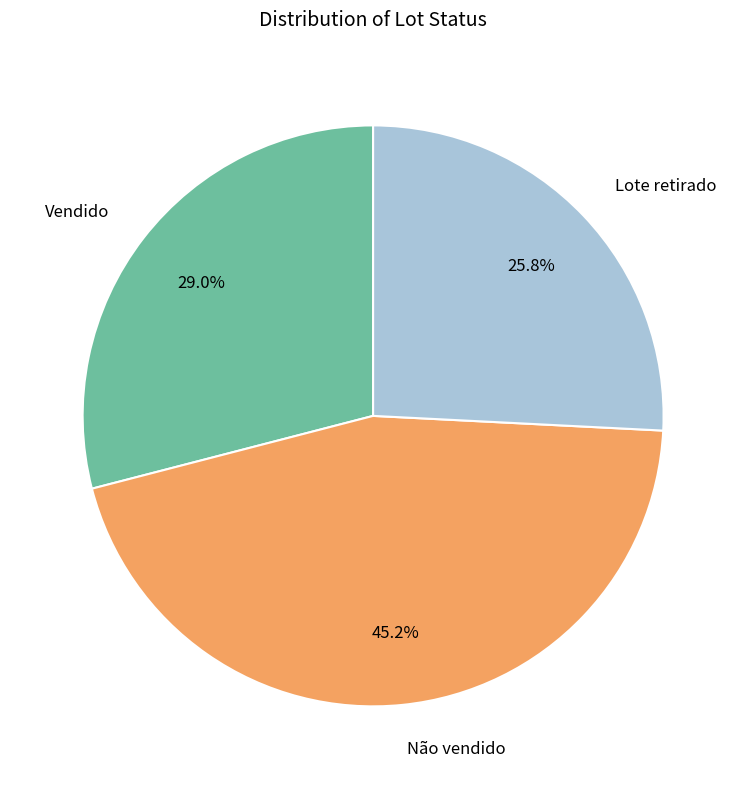

What portion of the pie excludes Não vendido?

54.8%